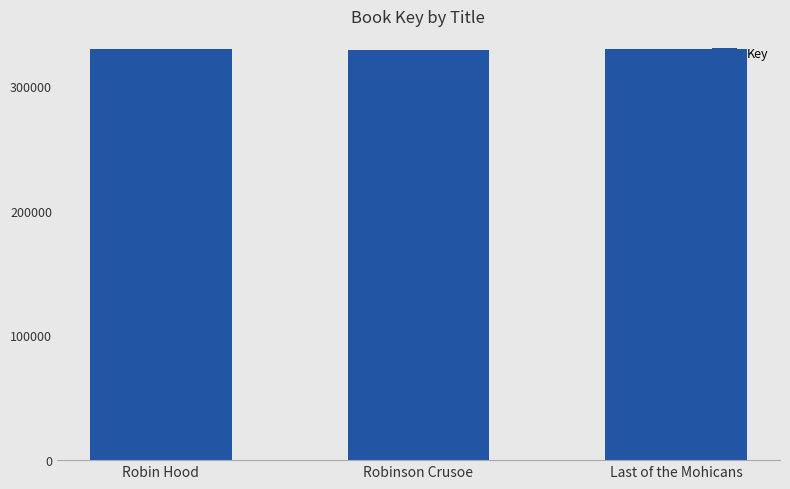

What is the maximum value shown in the chart?

329225